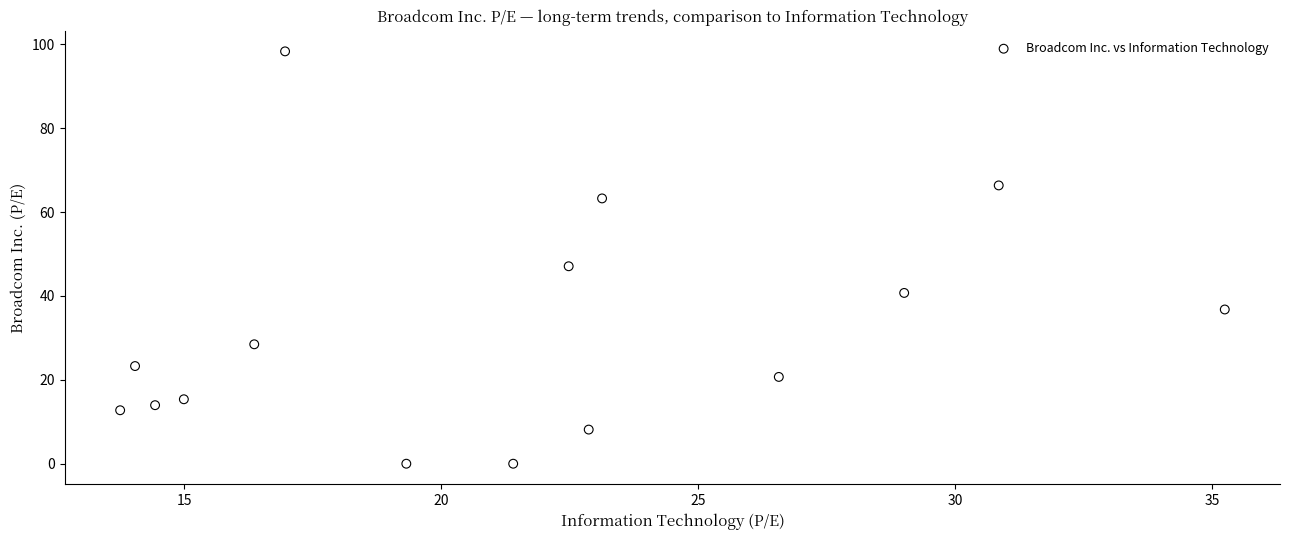

What Y value in the scatter plot is closest to 49?

47.1